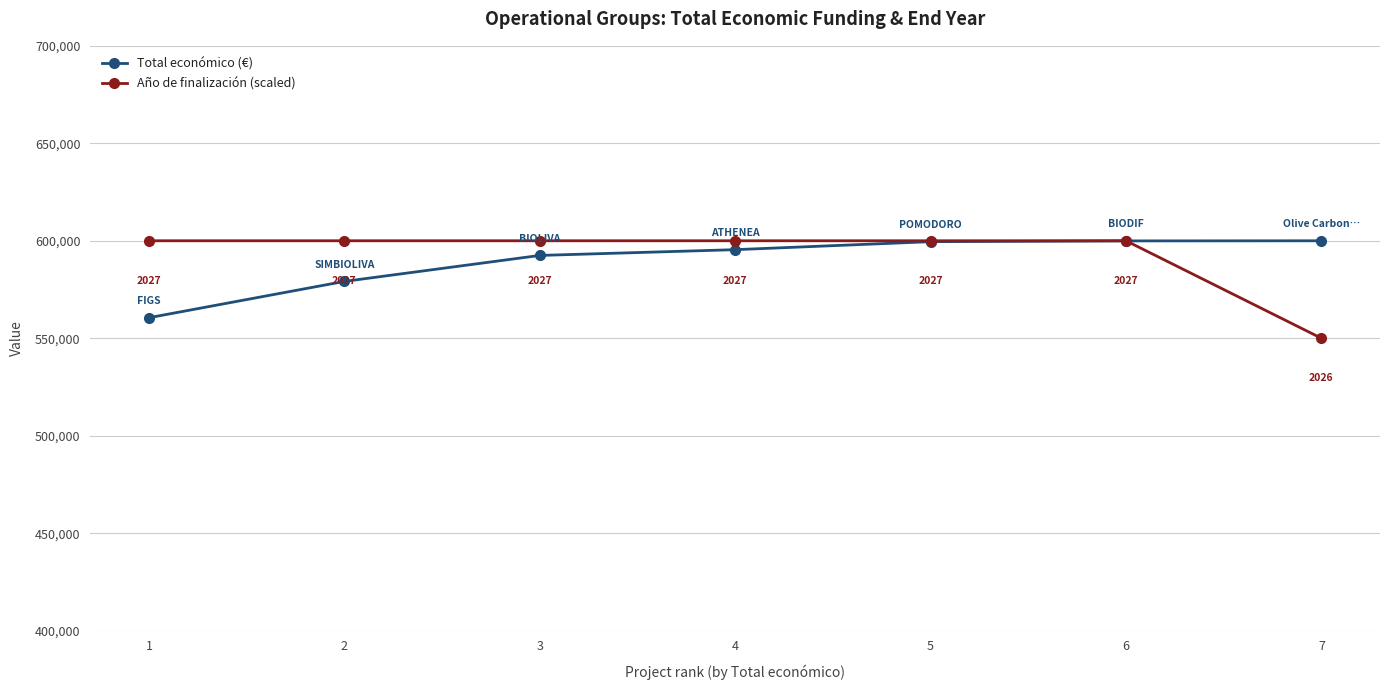

What are all the series names shown in the legend?

Total económico (€), Año de finalización (scaled)